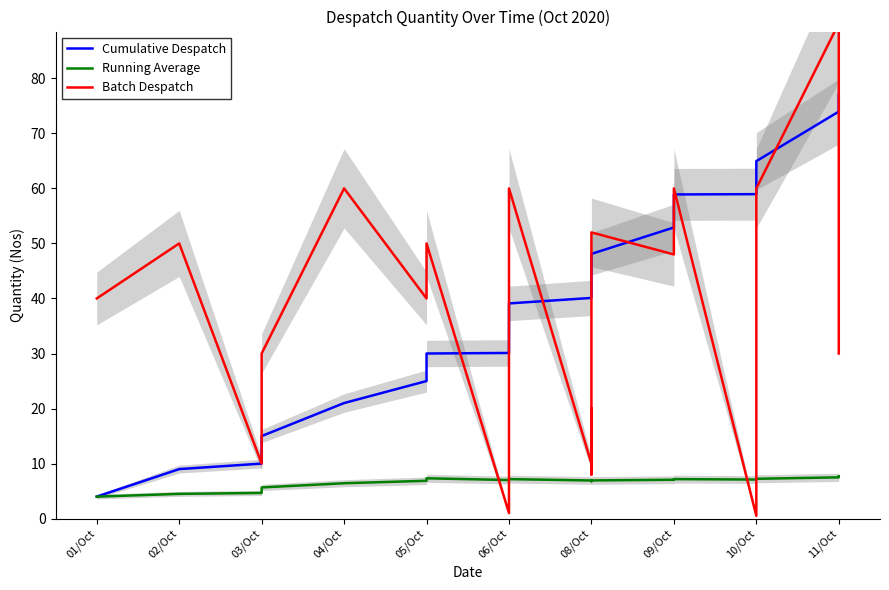

True or false: Cumulative Despatch has more than 2 points higher than both neighbors.

False